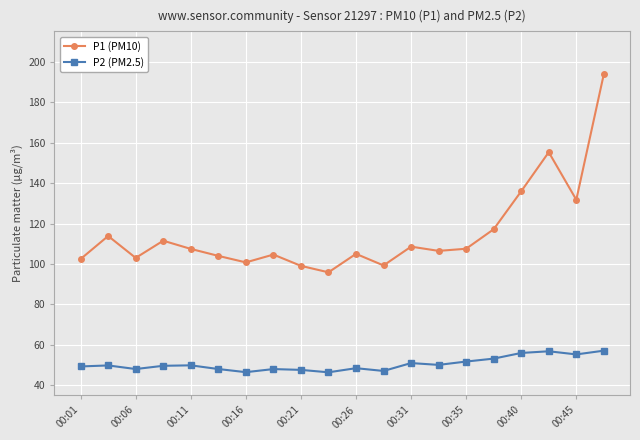

What is the smallest value displayed?

46.4